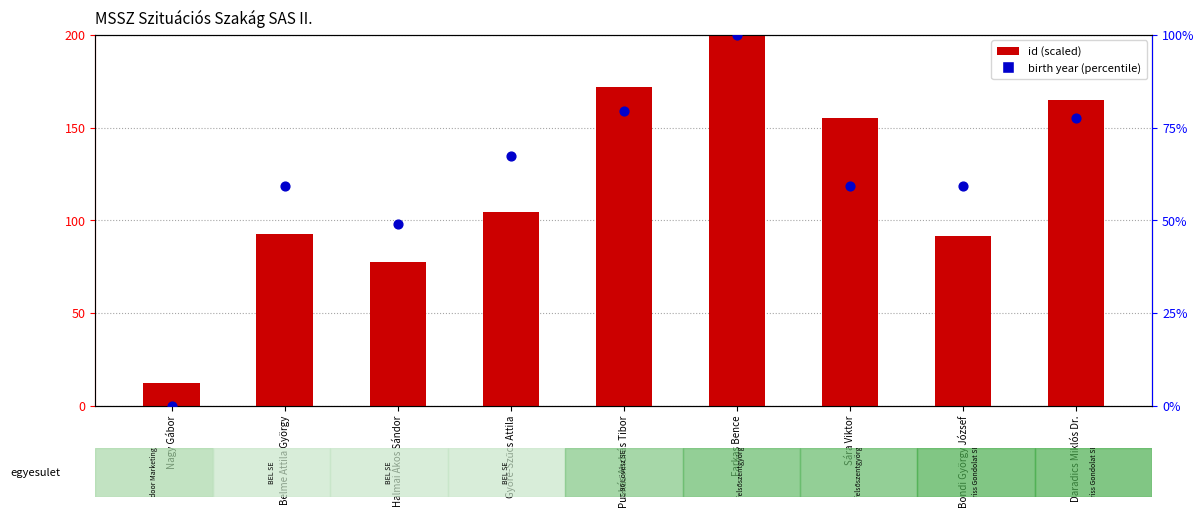

At how many categories does at least one series exceed 64?

8